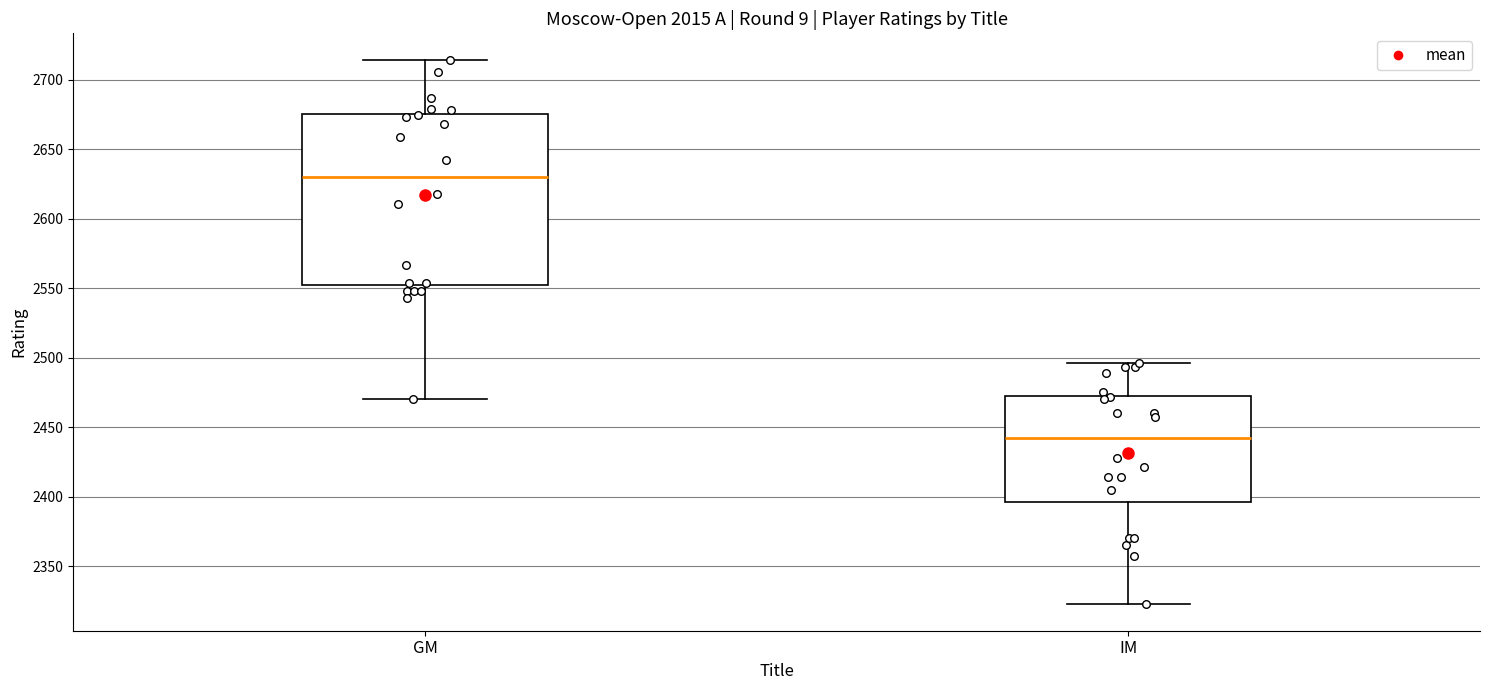

Which box is the tallest, from its lower edge to its upper edge?

GM